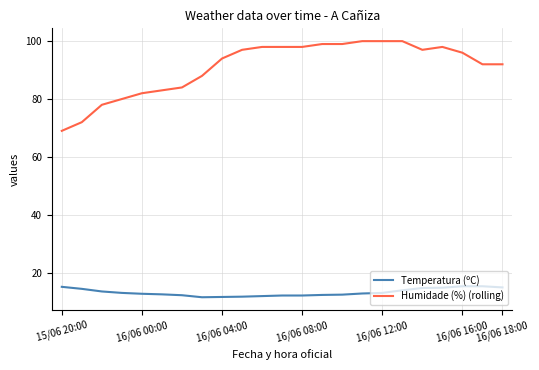

What is the difference between the maximum and minimum values in the Humidade (%) (rolling) series?

31.0